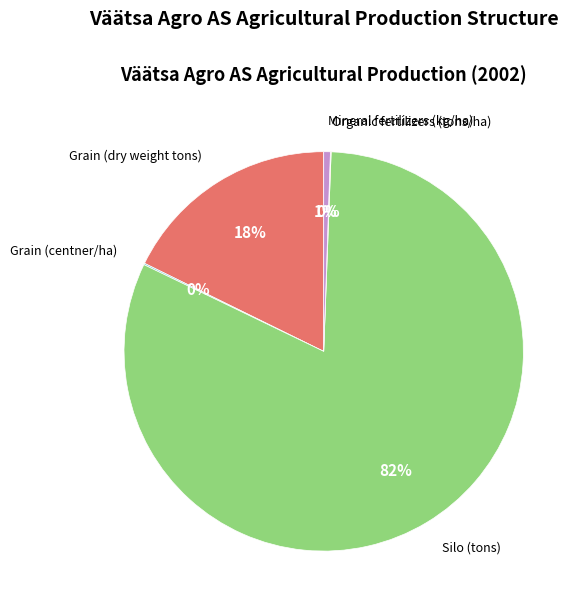

Does any single category account for the majority?

Yes